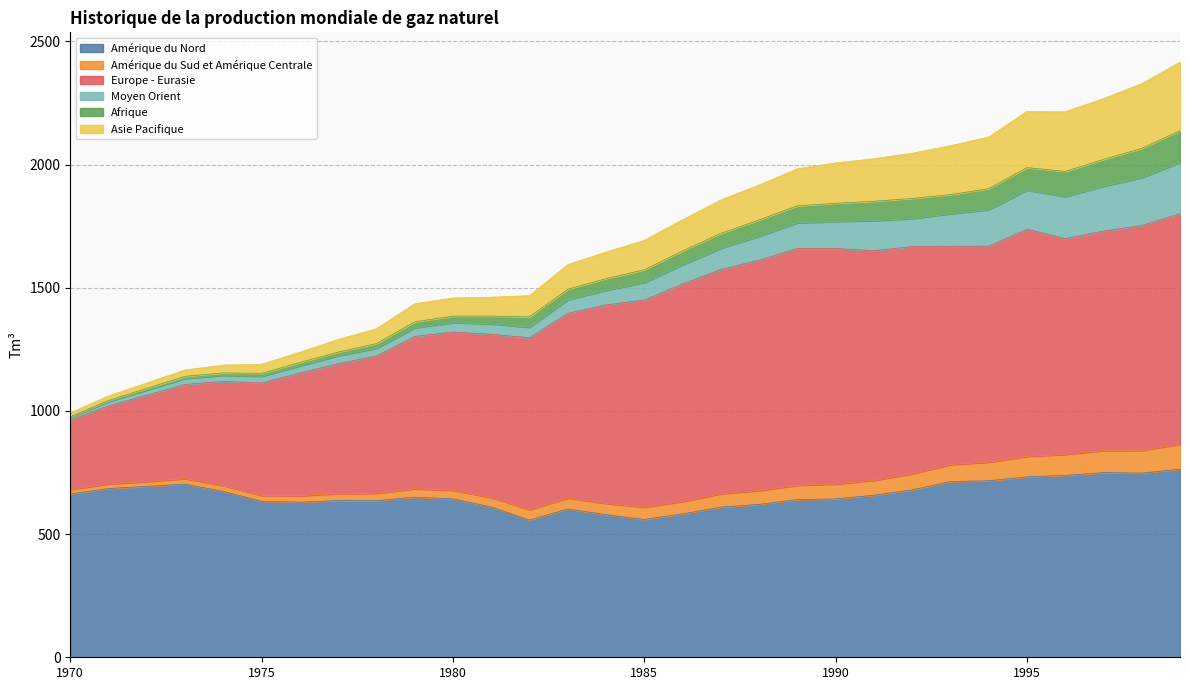

Does the chart display data point markers on the line(s)?

No